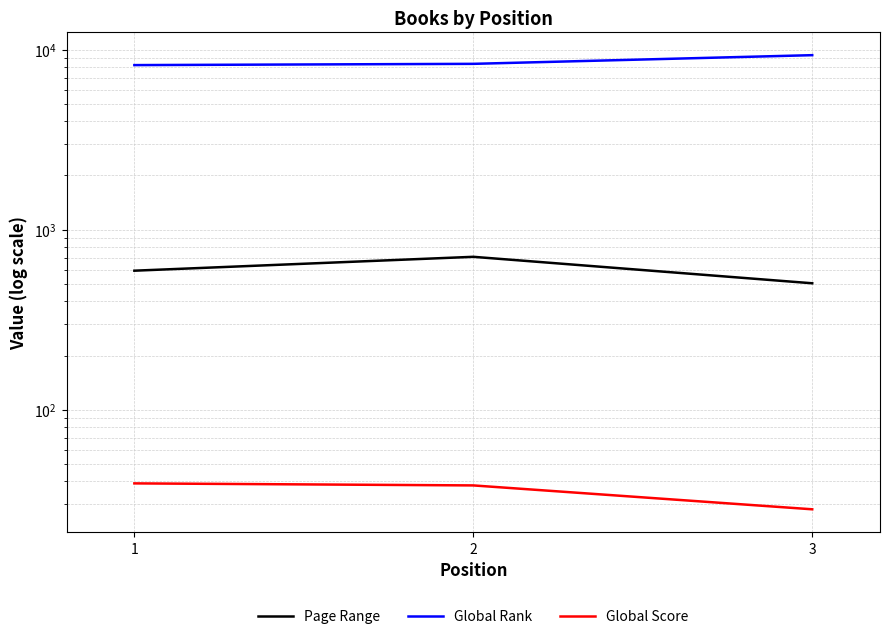

At which label does Global Rank first exceed 8339?

3